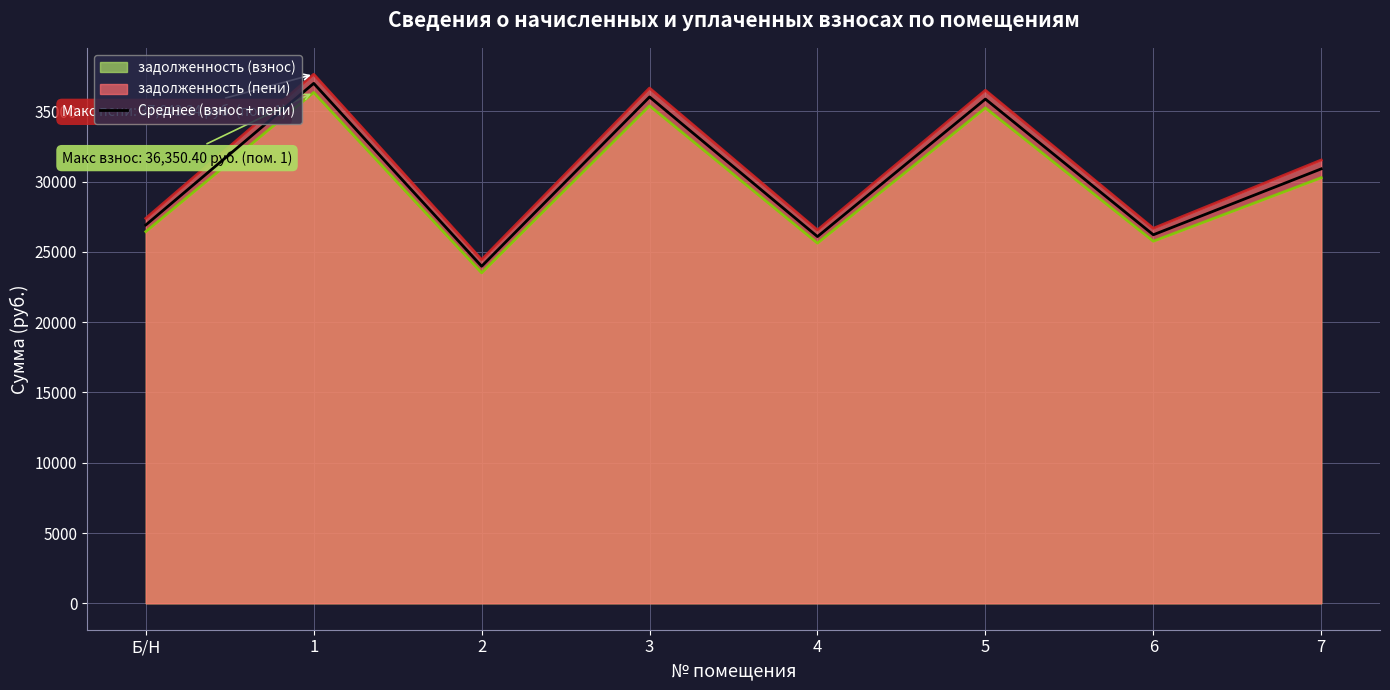

Approximately how many times larger is the value at Б/Н compared to 6?

1.0